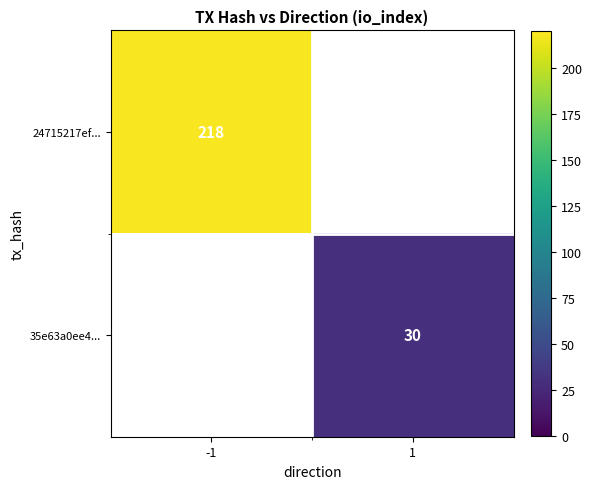

Is the value of 35e63a0ee4... at 1 greater than the value of 24715217ef... at -1?

No